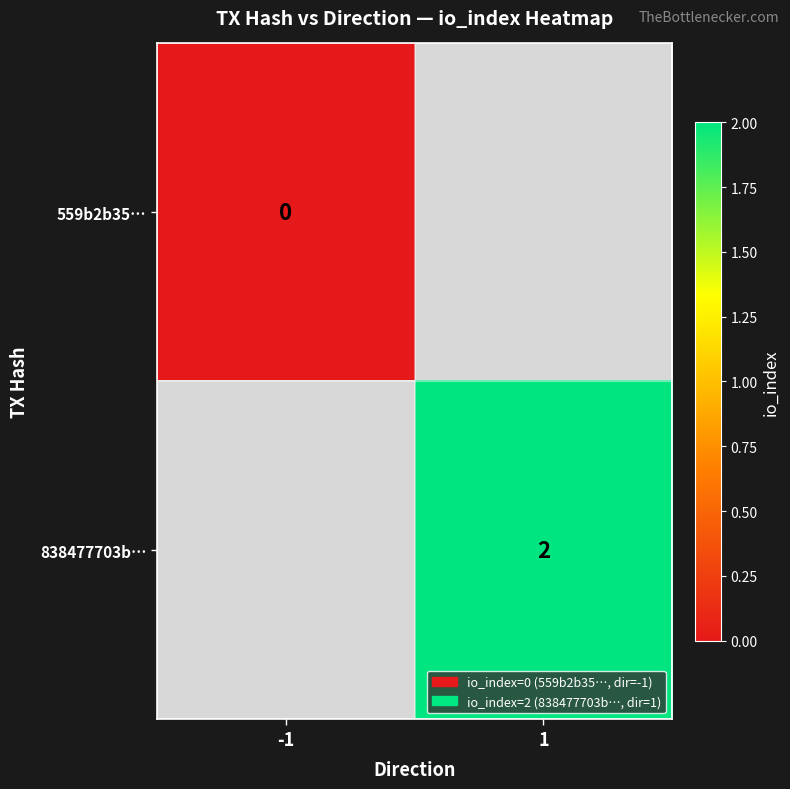

Between -1 and 1, which is larger?

1